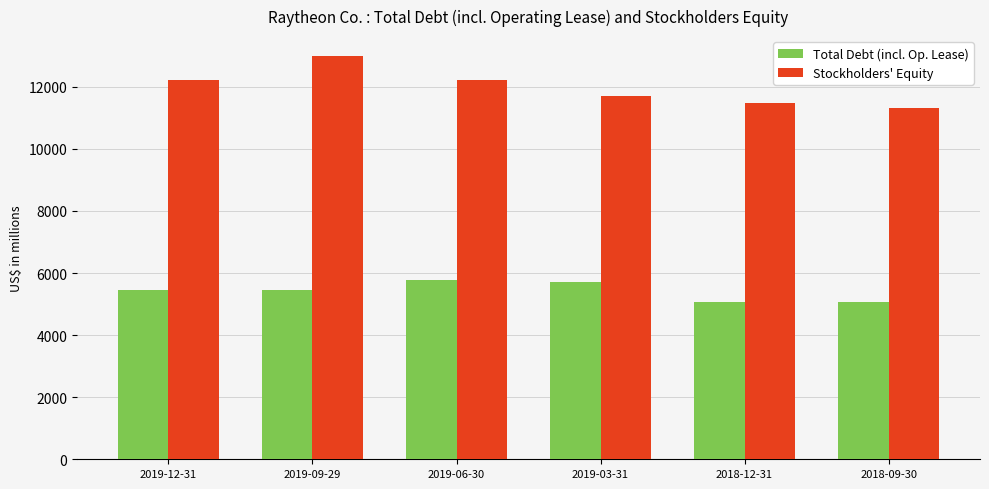

How many values in the Stockholders' Equity series are below 12204?

3